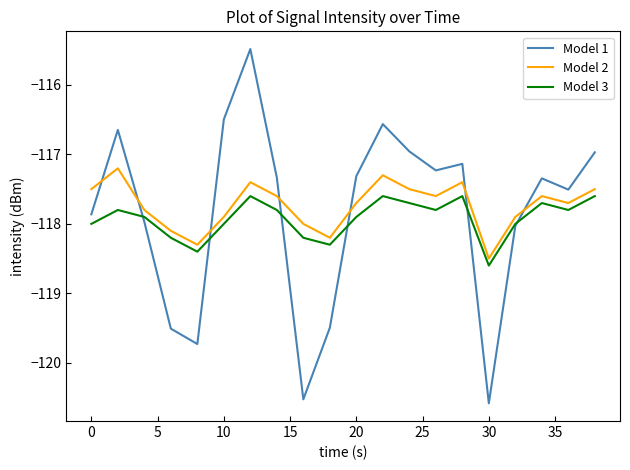

What is the smallest value displayed?

-120.6